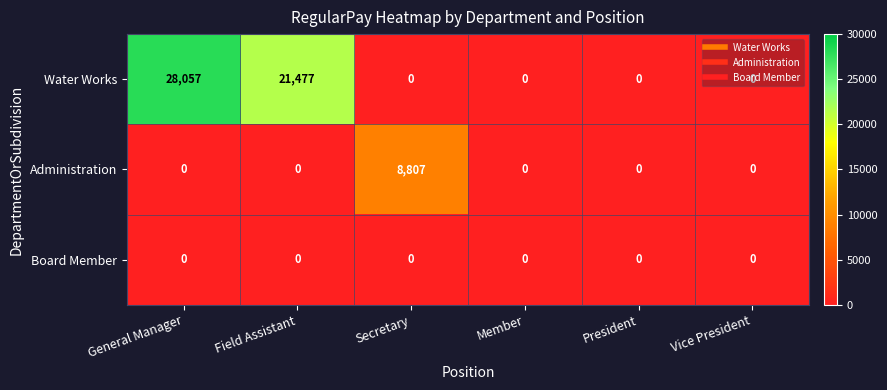

At how many categories does at least one series exceed 15106?

2